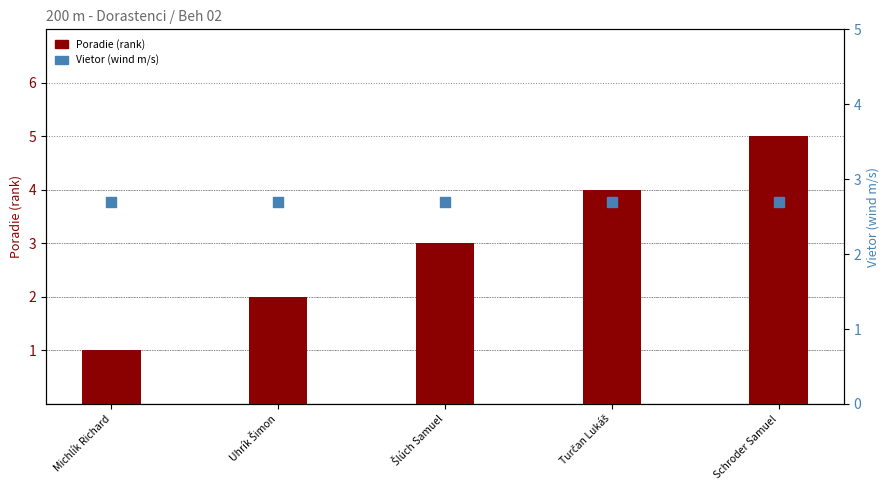

What is the total value across all series at Šlúch Samuel?

5.7